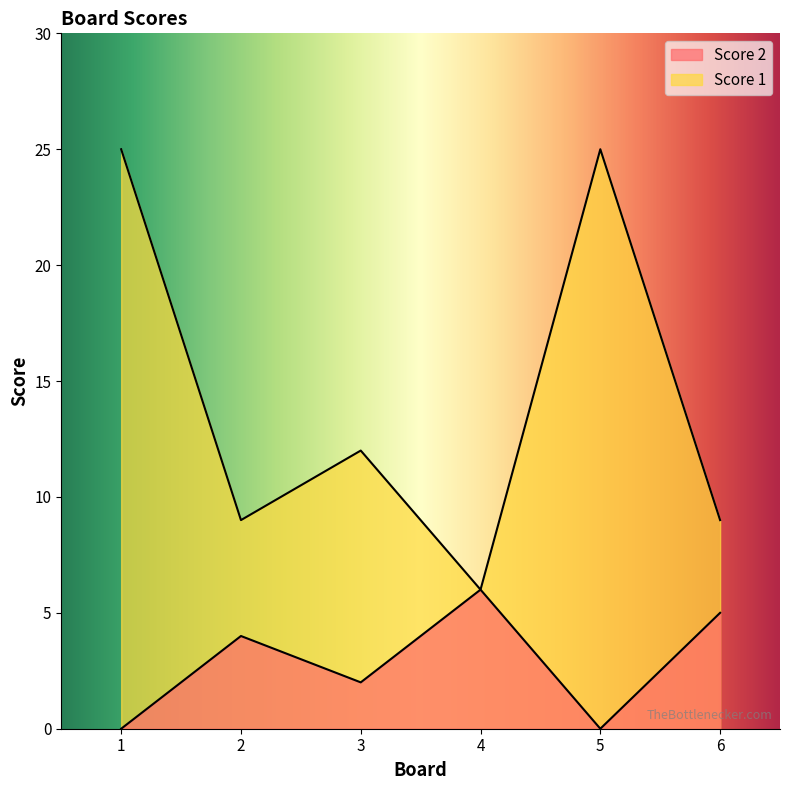

Between 1 and 6, which series saw the biggest shift?

Score 1